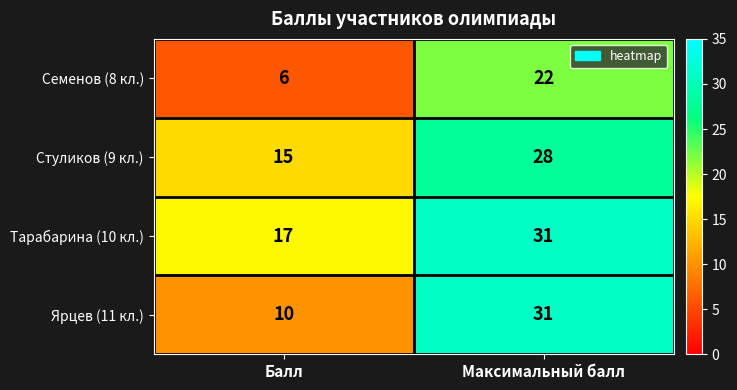

Reading left to right, extract all data points from this chart.

Семенов (8 кл.): 6	22
Стуликов (9 кл.): 15	28
Тарабарина (10 кл.): 17	31
Ярцев (11 кл.): 10	31